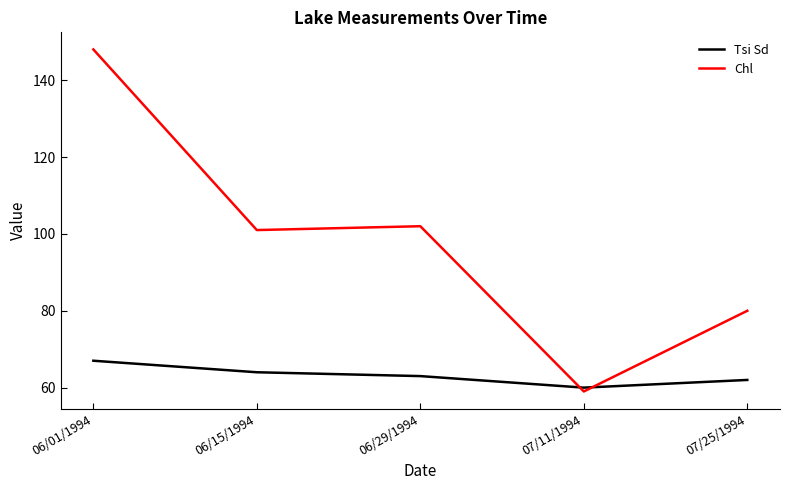

Which category has the lowest value across all series?

07/11/1994